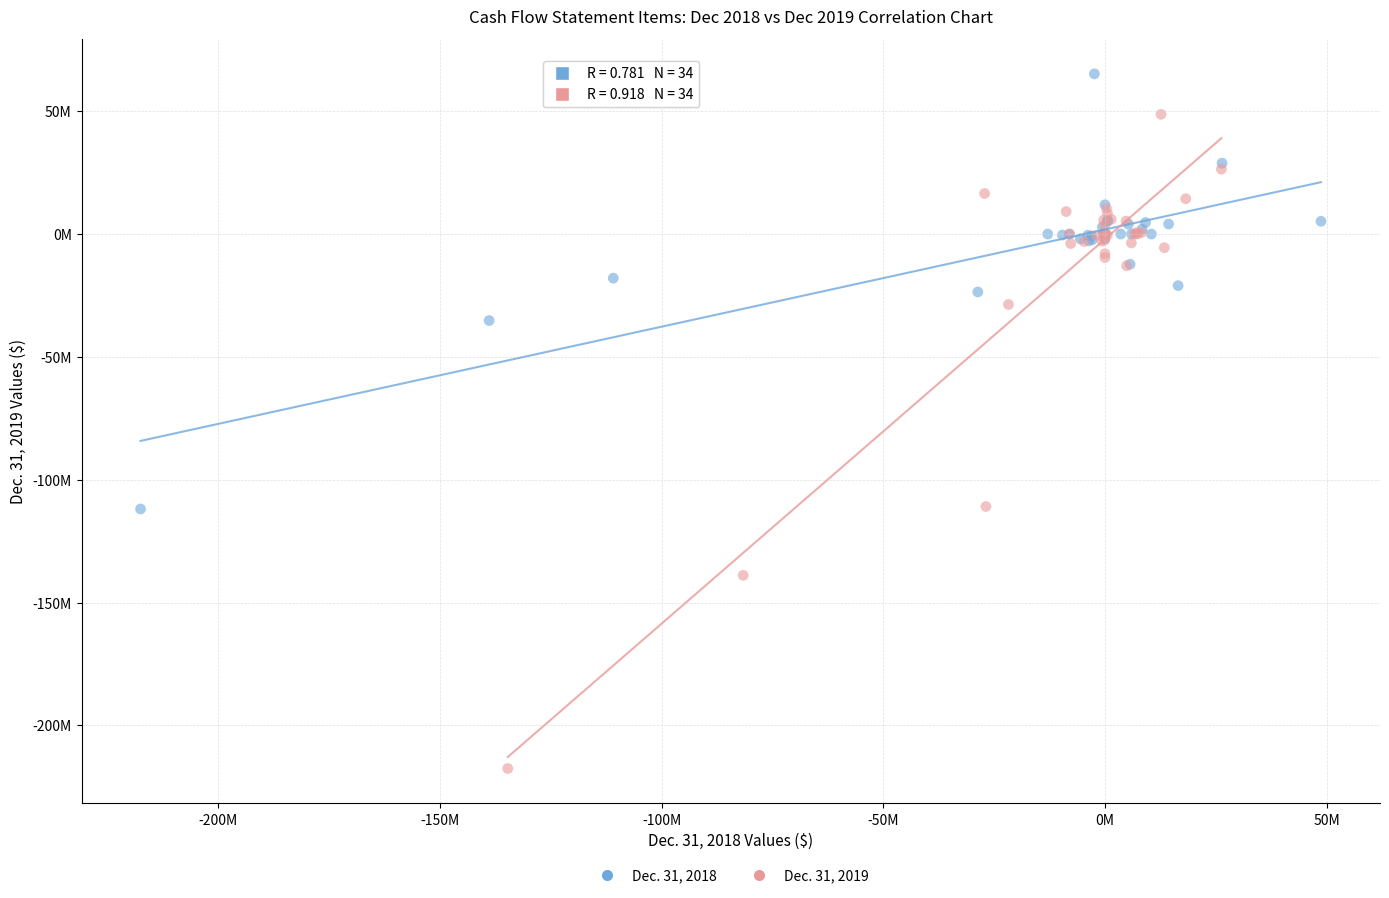

Which series contains the lowest Y value?

Dec. 31, 2019